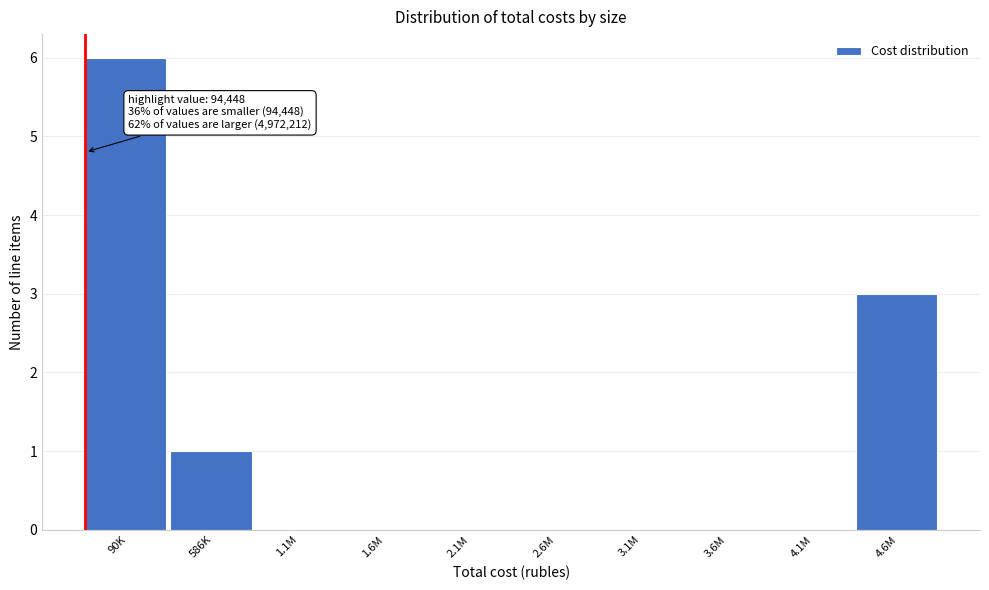

Reading right to left, transcribe all the data shown in this chart.

4.6M=3	4.1M=0	3.6M=0	3.1M=0	2.6M=0	2.1M=0	1.6M=0	1.1M=0	586K=1	90K=6